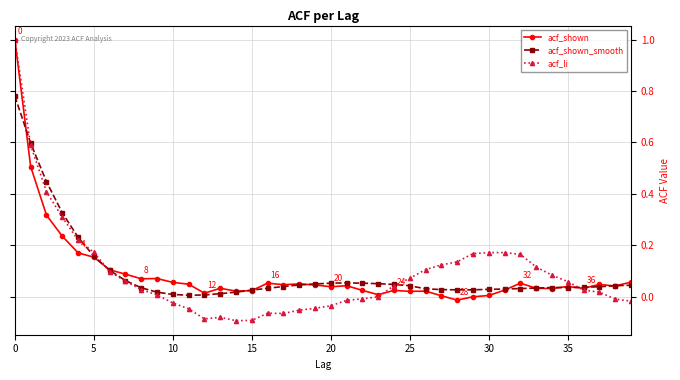

At how many categories does at least one series exceed 0?

40